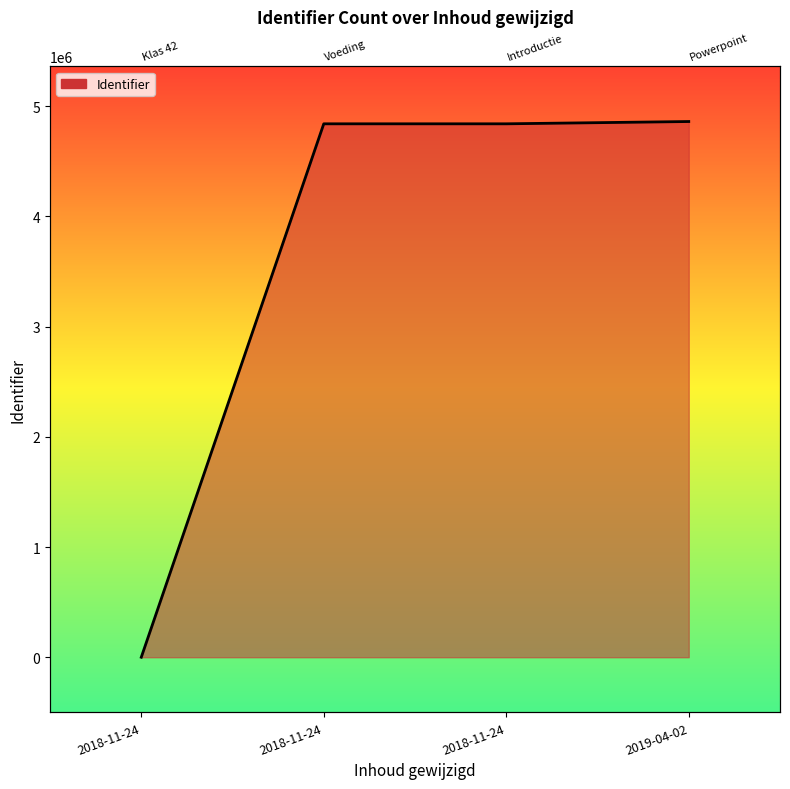

What is the value of the 2nd point from the left?

4839698